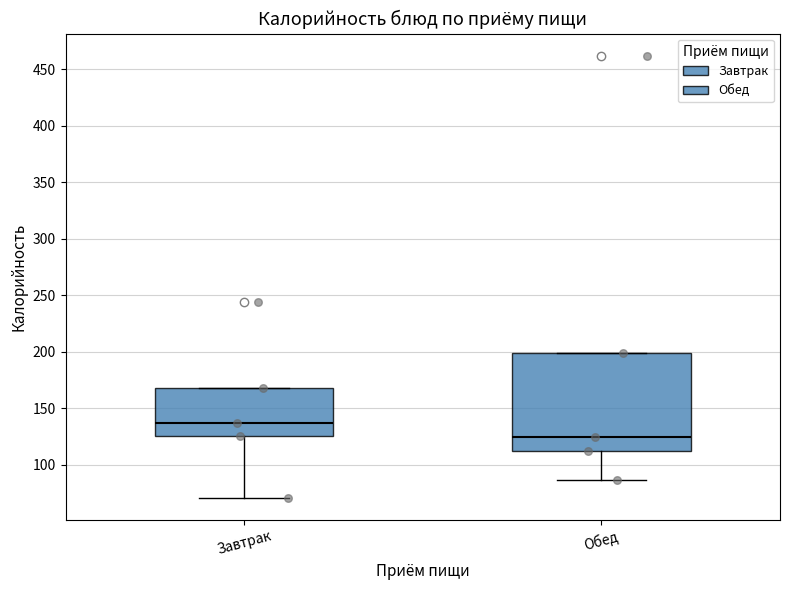

Reading left to right, transcribe this box plot: for each box, give where its median line is, the range the box spans, and where its two whiskers end, as read against the y-axis. The values are not printed on the chart, so give them approximately, as read against the axis.

Завтрак: median 135, box 125 to 170, whiskers 70 to 170
Обед: median 125, box 110 to 200, whiskers 85 to 200